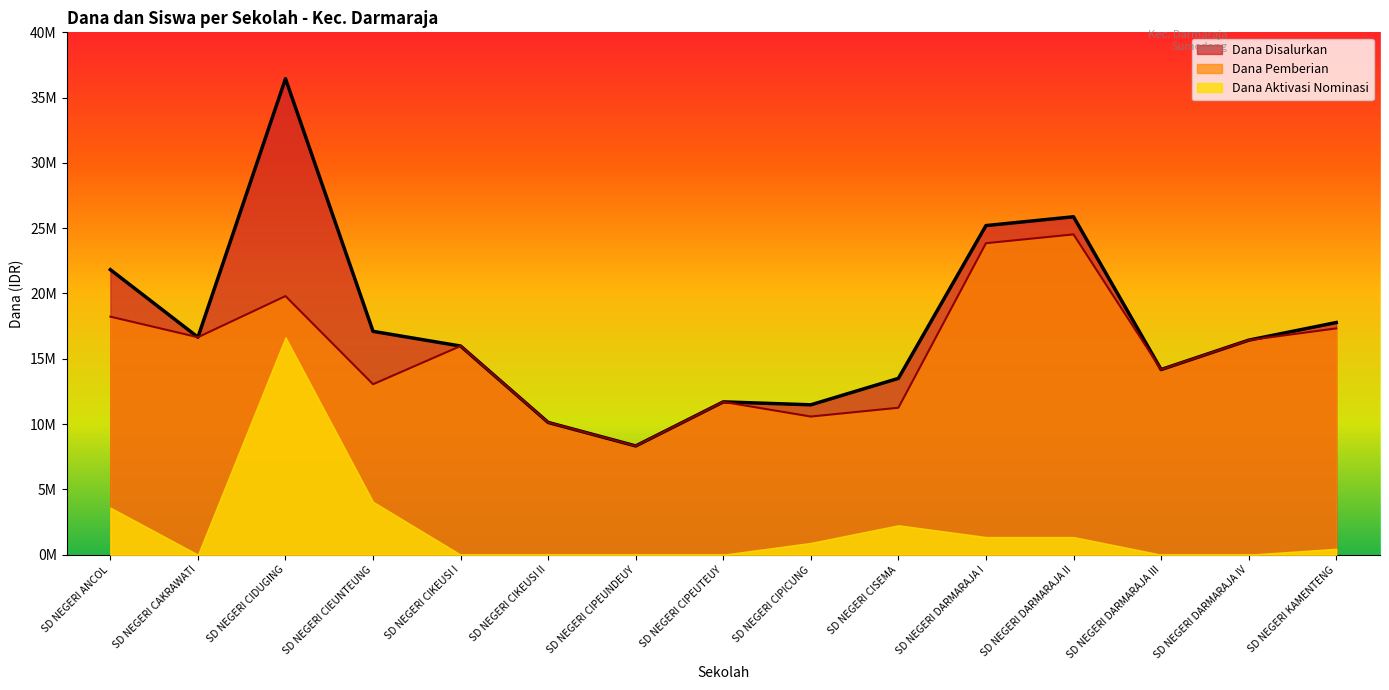

What are all the series names shown in the legend?

Dana Disalurkan, Dana Pemberian, Dana Aktivasi Nominasi